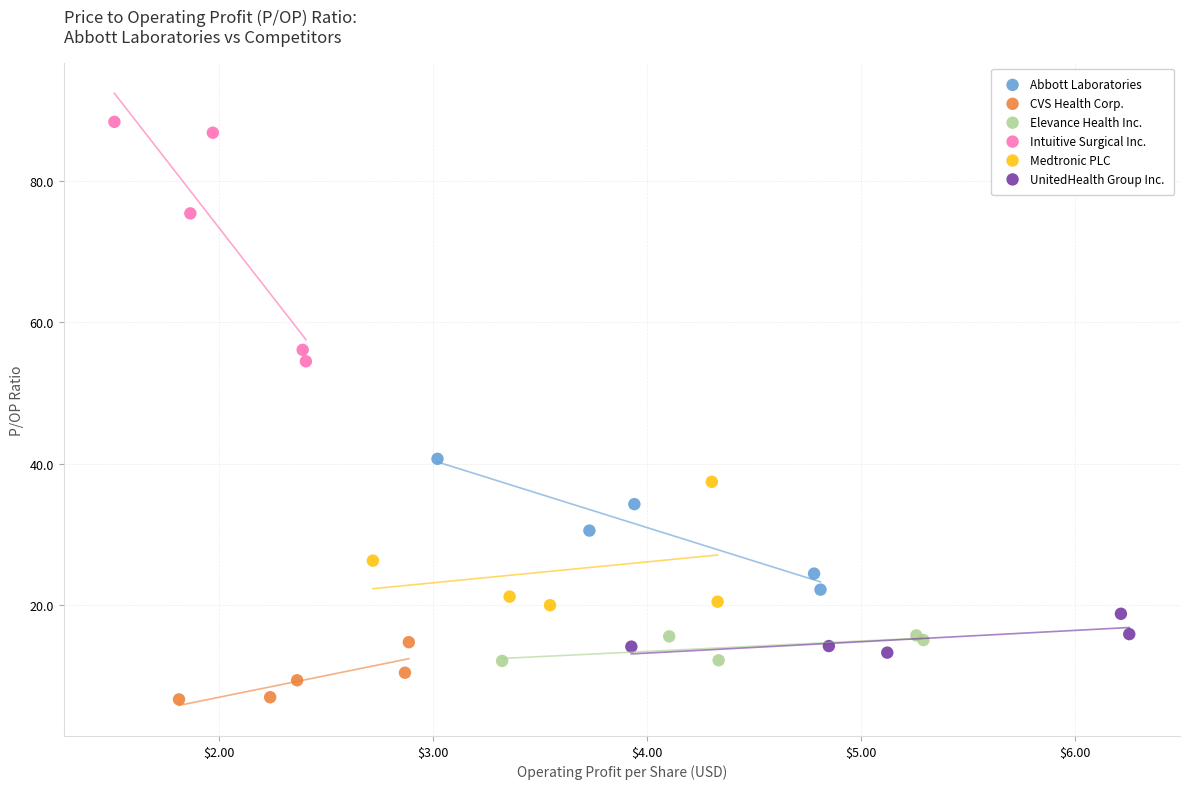

What are all the series names shown in the legend?

Abbott Laboratories, CVS Health Corp., Elevance Health Inc., Intuitive Surgical Inc., Medtronic PLC, UnitedHealth Group Inc.